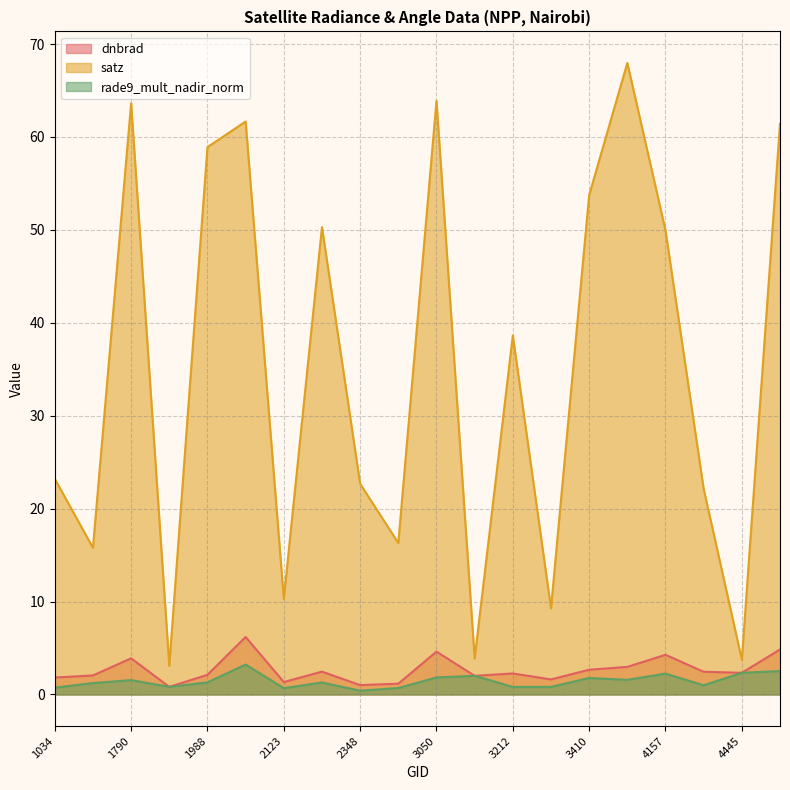

The value of satz at 3185 is 3.9. True or false?

True